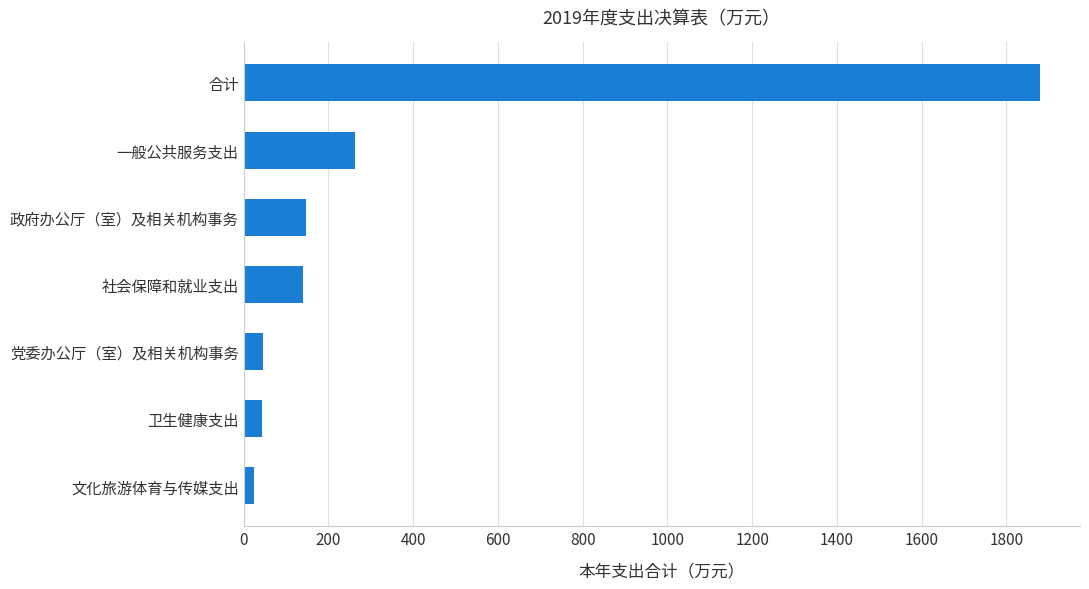

Count the number of categories in the chart.

7